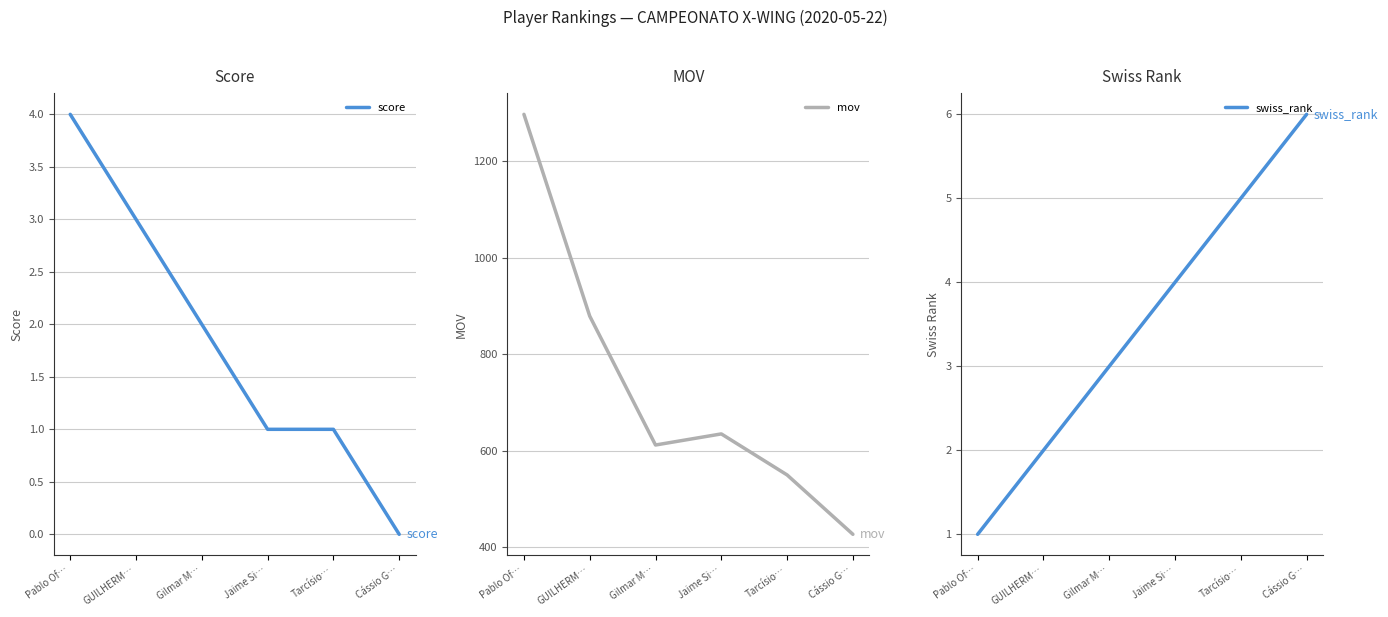

True or false: mov and score intersect in this chart.

False